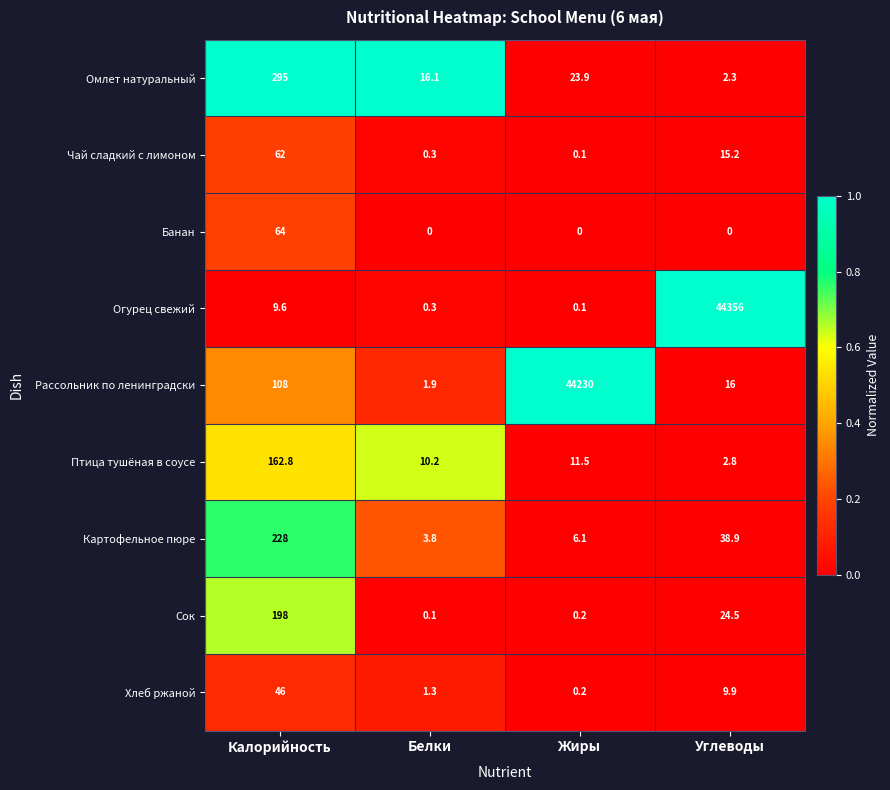

Which series has the largest total across all categories?

Огурец свежий